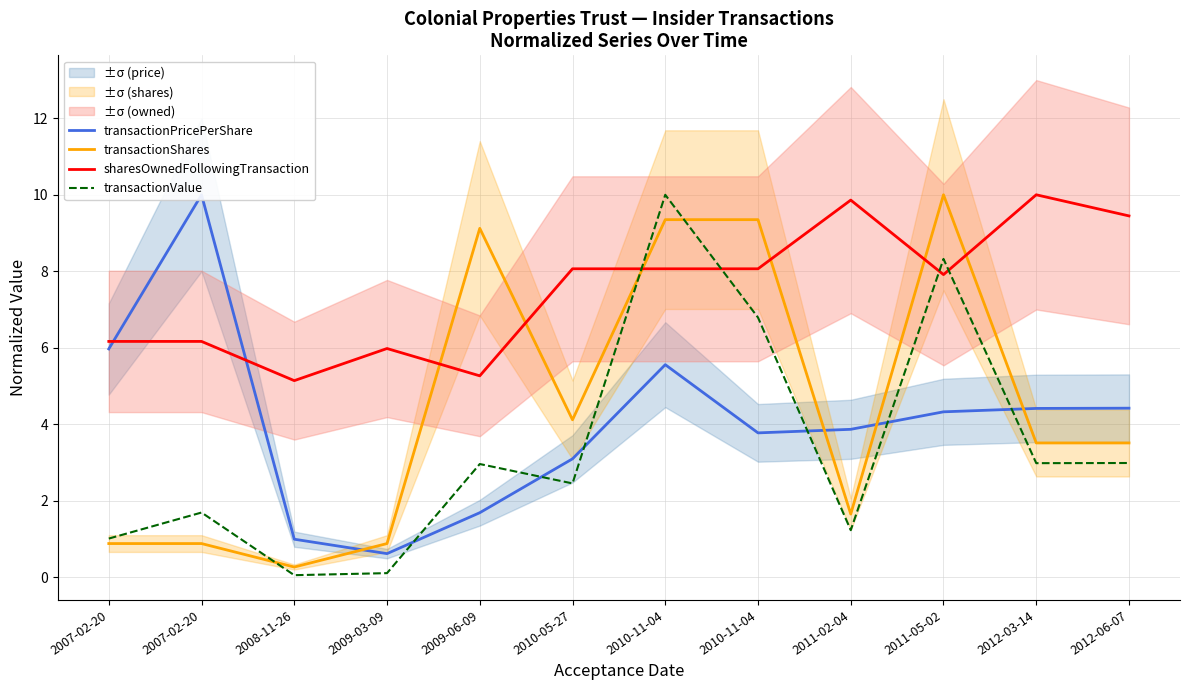

At which label is sharesOwnedFollowingTransaction closest to 7?

2007-02-20